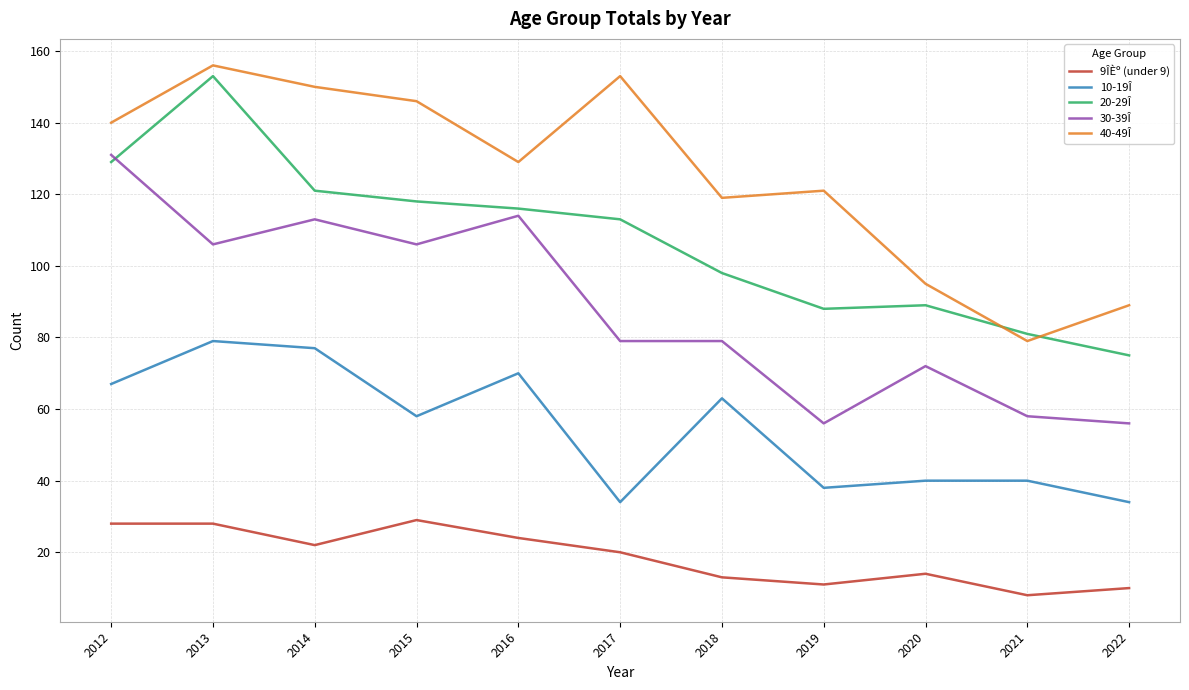

True or false: 9ÎÈº (under 9) has a value of 32 at 2014.

False